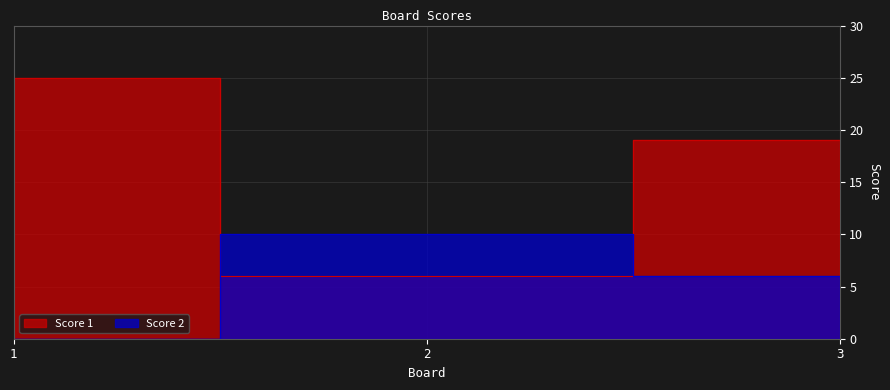

How many data points in Score 1 are above 19?

1